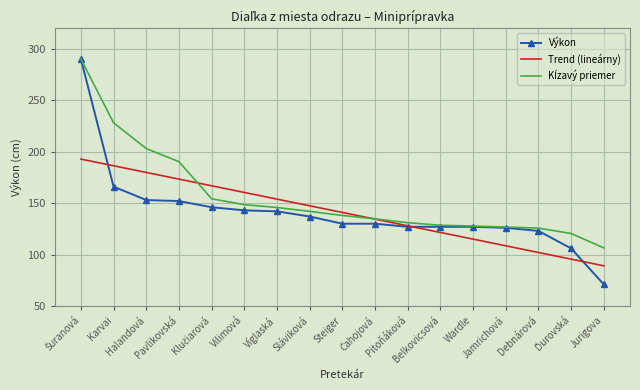

True or false: Trend (lineárny) has a value of 115.0 at Wardle.

True